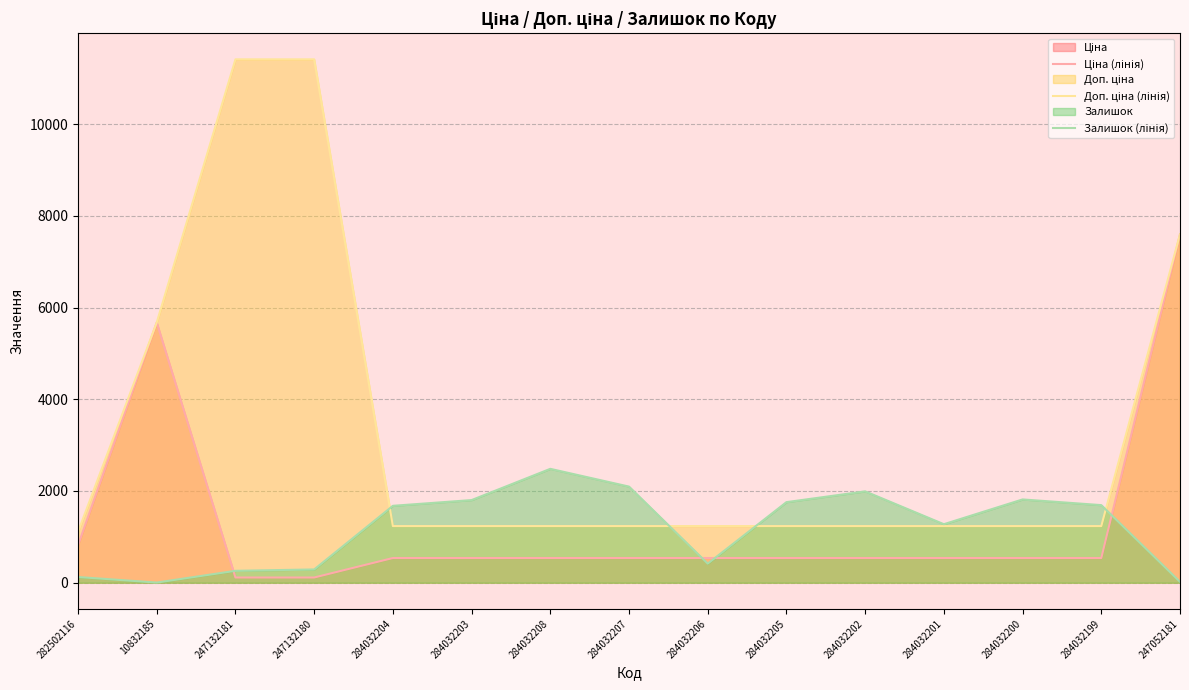

Reading left to right, list all the values displayed in this chart.

Ціна (лінія): 818.5	5673.8	114.1	114.1	539.0	539.0	539.0	539.0	539.0	539.0	539.0	539.0	539.0	539.0	7596.5
Доп. ціна (лінія): 1109.2	5673.8	11410.0	11410.0	1235.4	1235.4	1235.4	1235.4	1235.4	1235.4	1235.4	1235.4	1235.4	1235.4	7596.5
Залишок (лінія): 125.0	4.0	260.0	290.0	1677.0	1802.0	2483.0	2096.0	417.0	1757.0	1992.0	1276.0	1816.0	1692.0	20.0